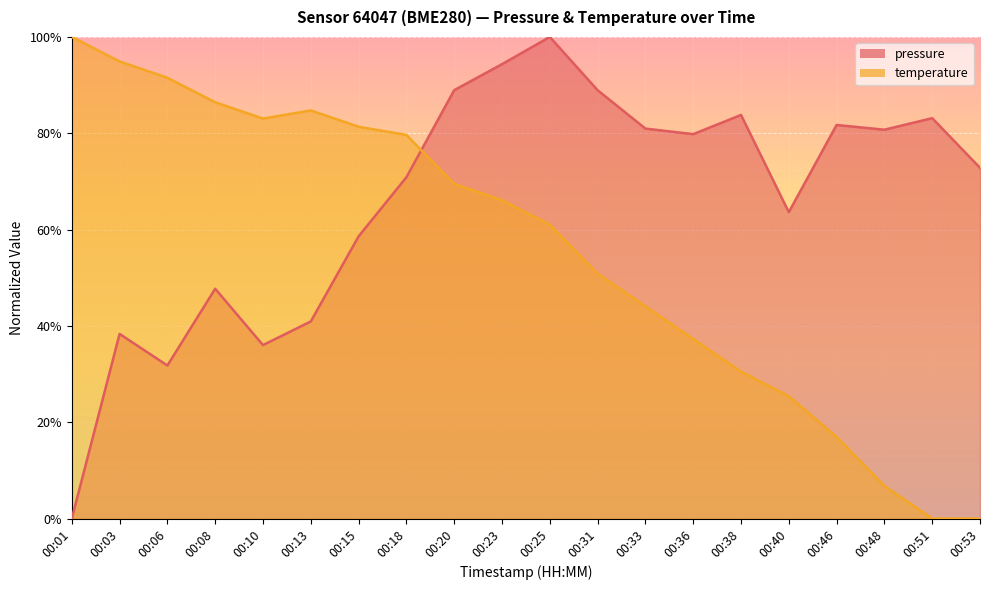

At which label is pressure closest to 50?

00:08